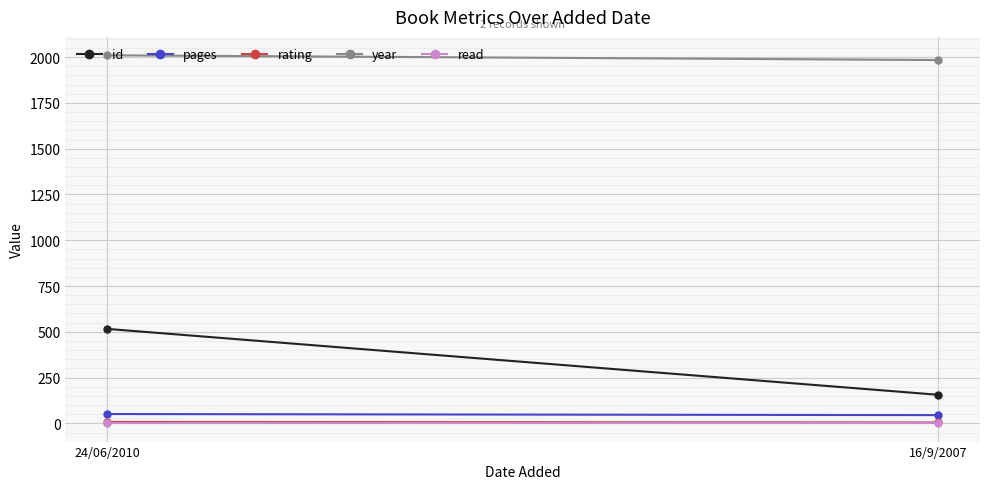

What position from the left is 24/06/2010?

1